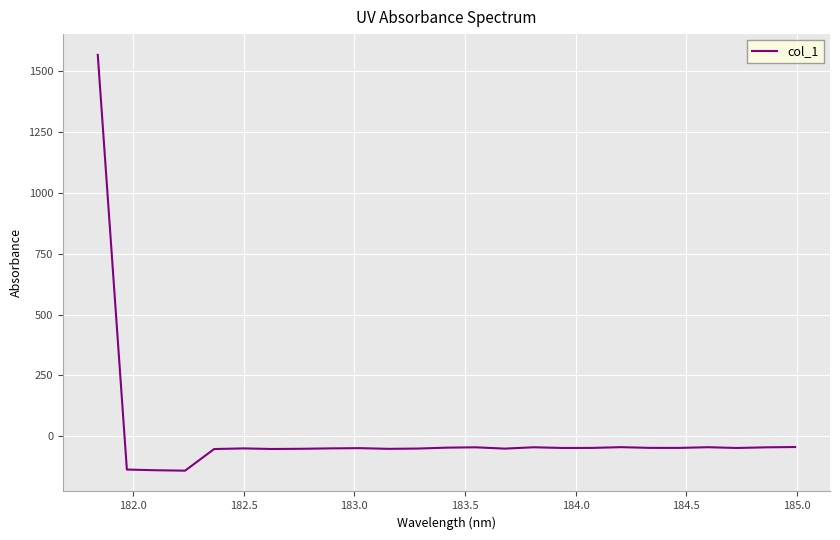

What is the maximum value shown in the chart?

1567.1